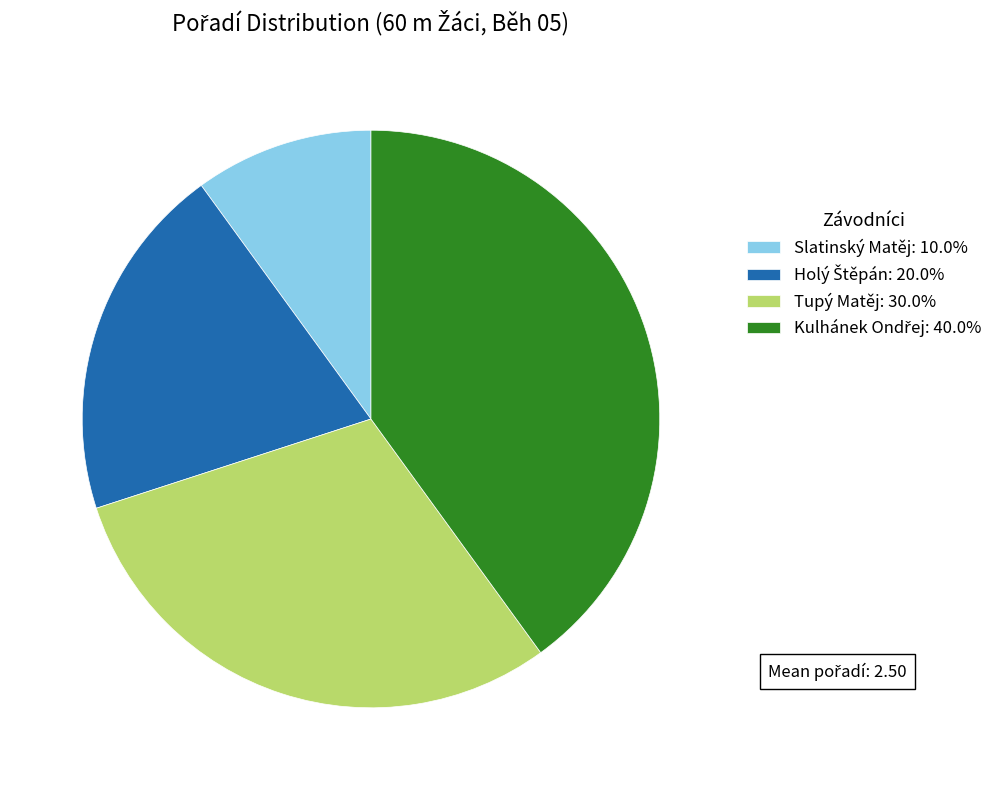

Which category has the smallest portion of the pie?

Slatinský Matěj